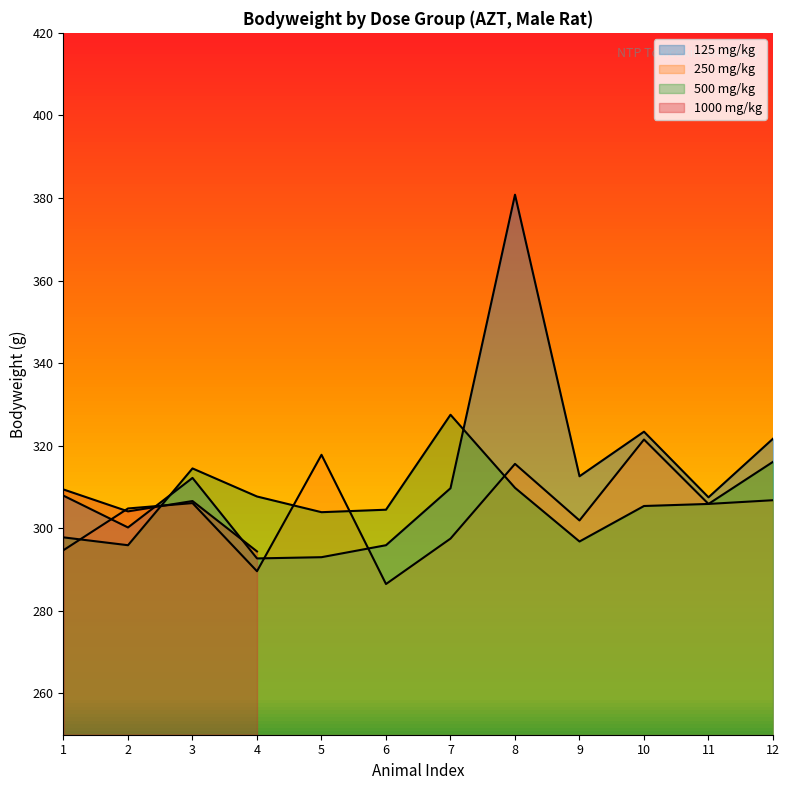

Does the chart display data point markers on the line(s)?

No